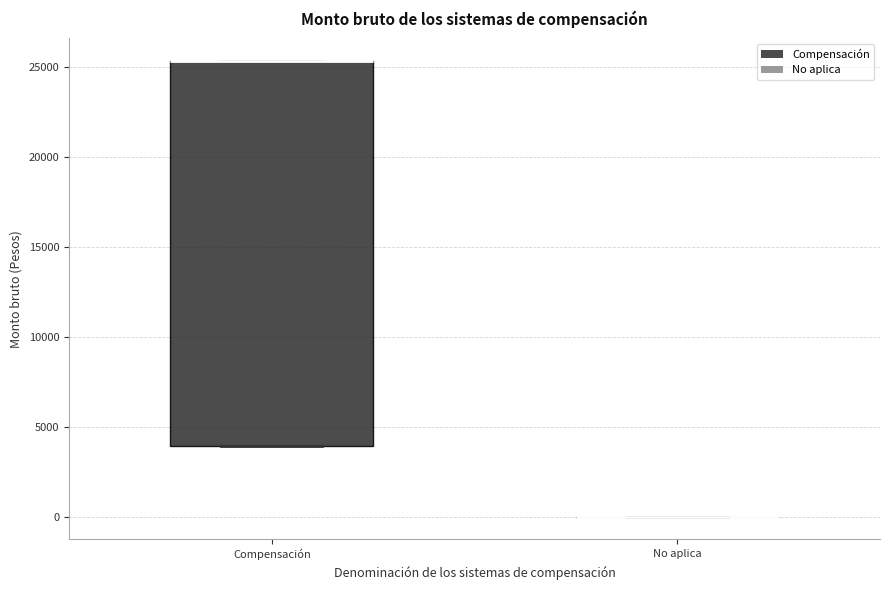

Which box is the tallest, from its lower edge to its upper edge?

Compensación